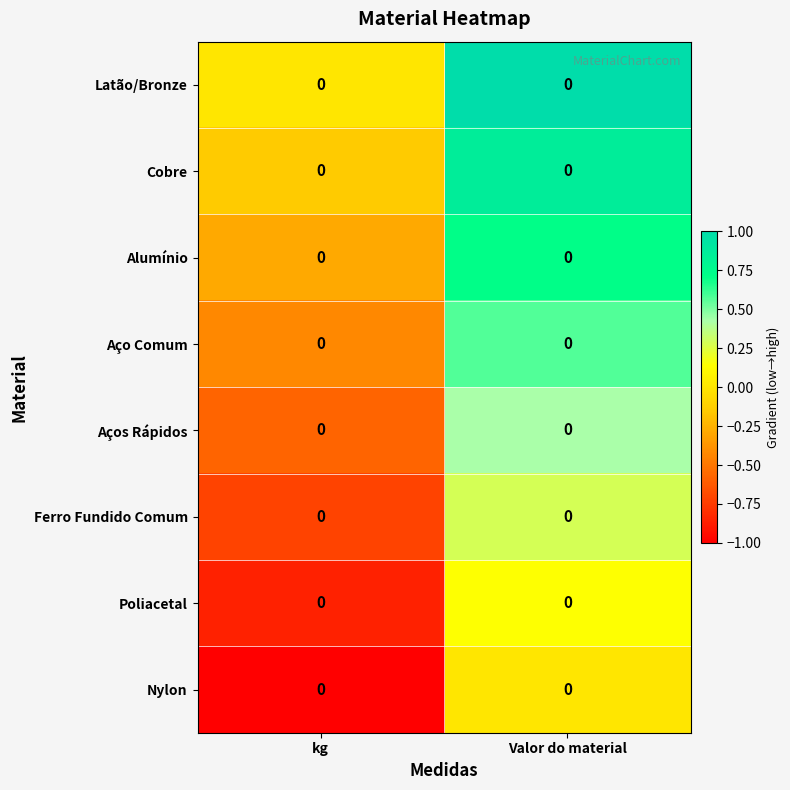

Is the value of Nylon at kg greater than the value of Aço Comum at kg?

No